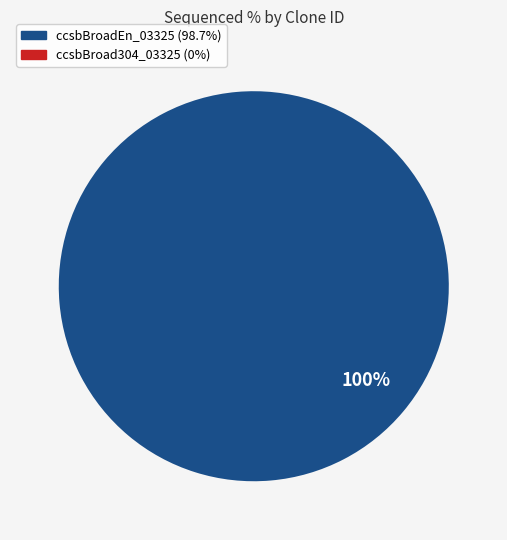

Count the number of slices in the pie.

1